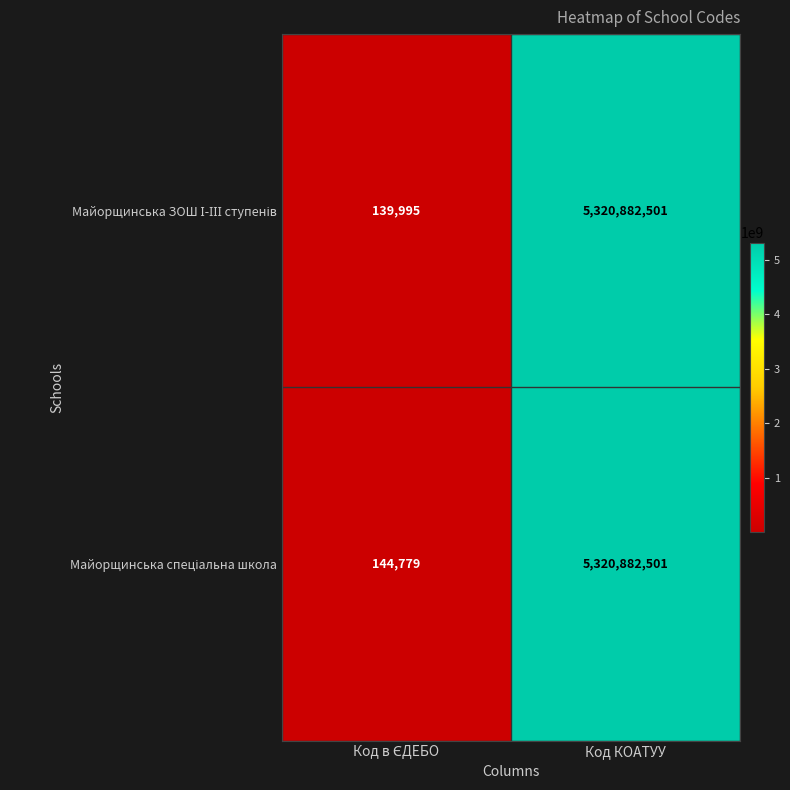

At which category does the chart reach its peak across all series?

Код КОАТУУ